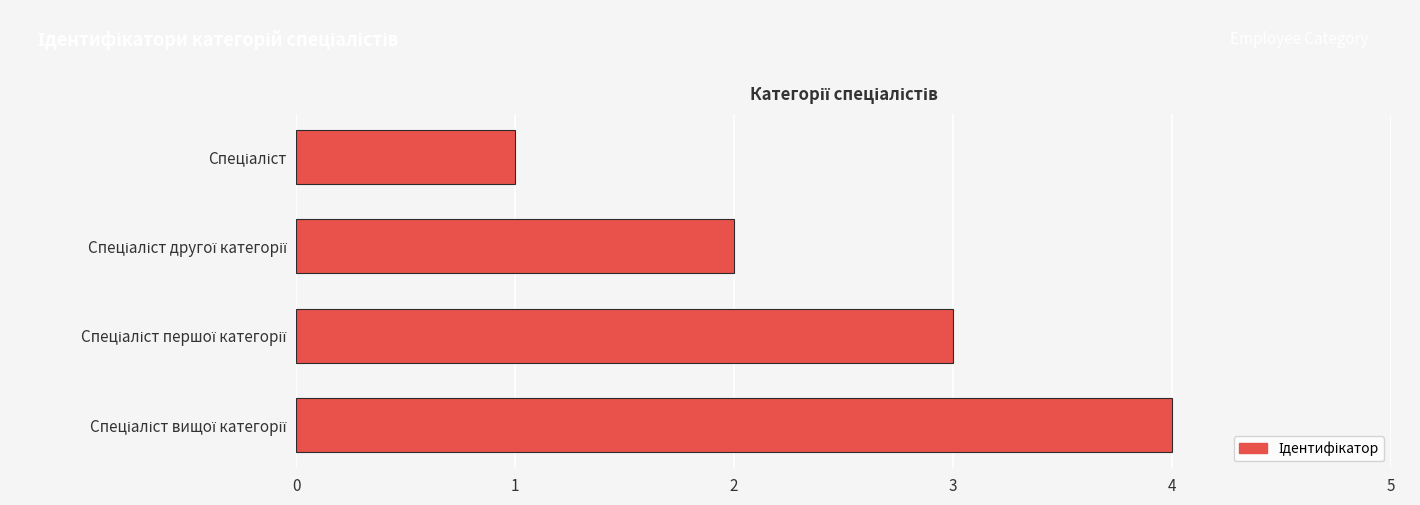

What is the maximum value shown in the chart?

4